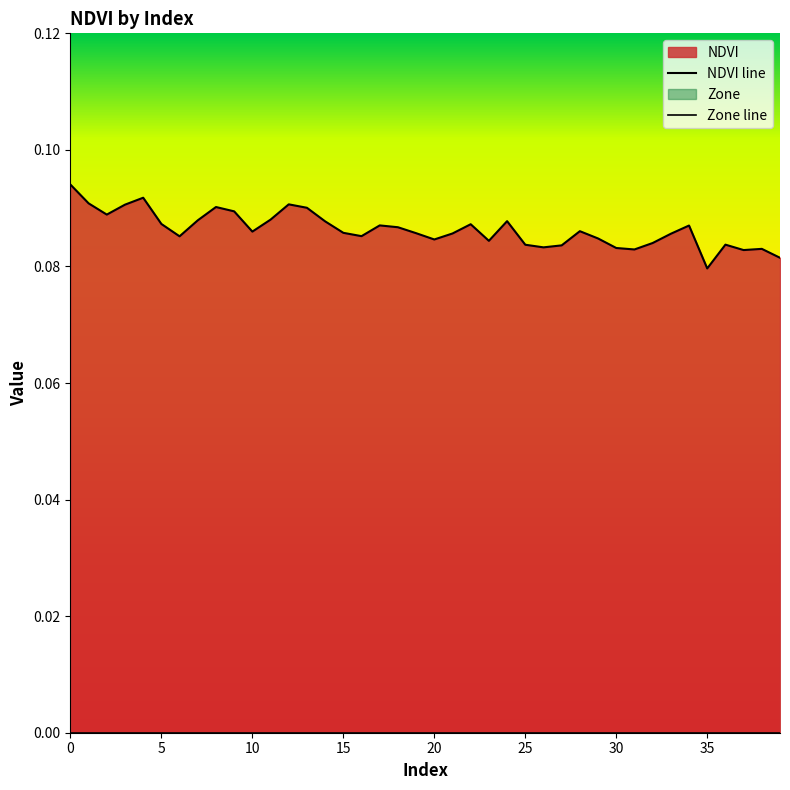

Is the value of NDVI line at 29 greater than the value of Zone line at 39?

Yes